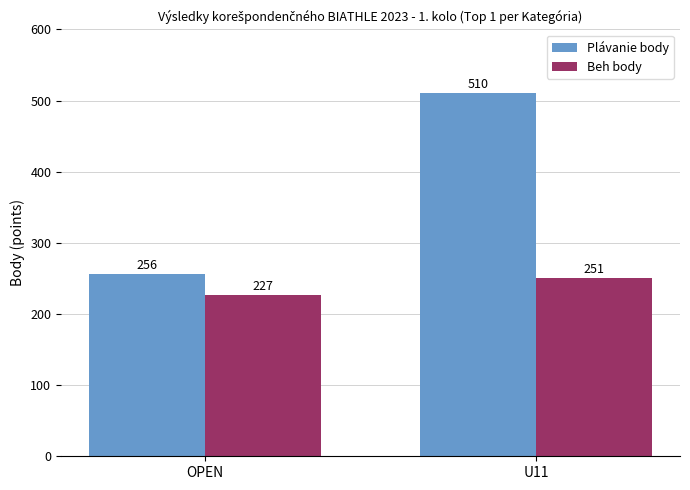

What are all the series names shown in the legend?

Plávanie body, Beh body